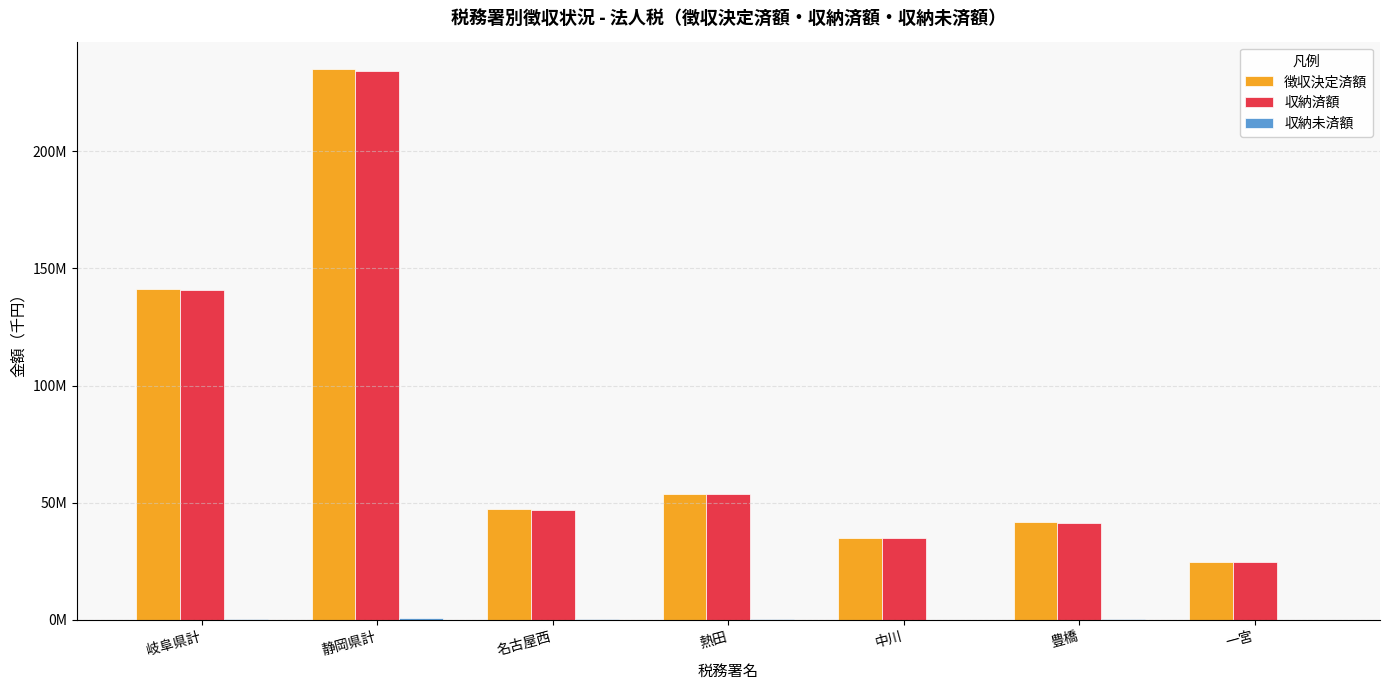

At how many categories does at least one series exceed 26429456?

6